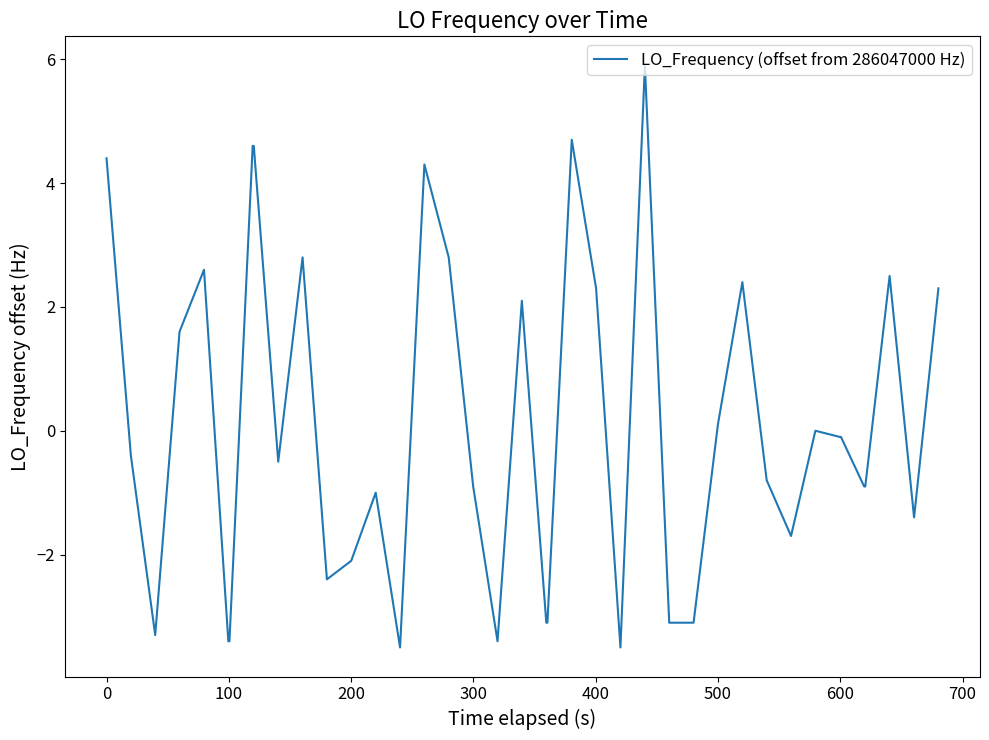

What is the average value?

0.1